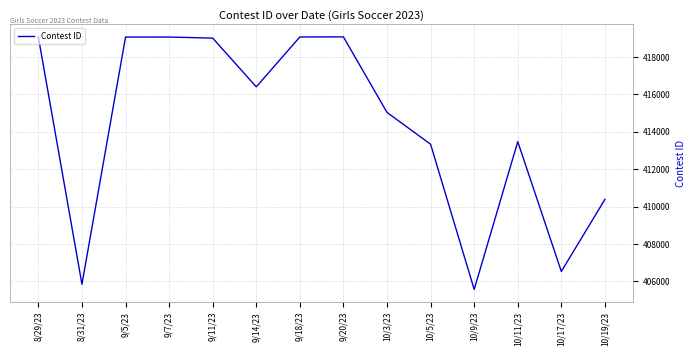

What is the greatest value displayed?

419081